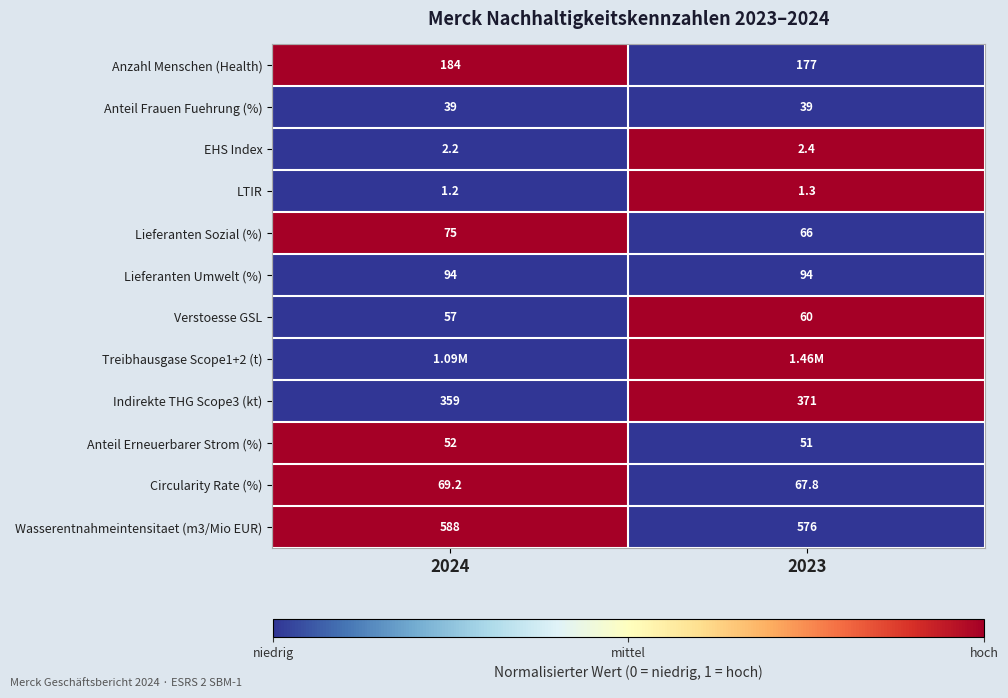

Is the value of Wasserentnahmeintensitaet (m3/Mio EUR) at 2024 greater than the value of Anzahl Menschen (Health) at 2023?

Yes